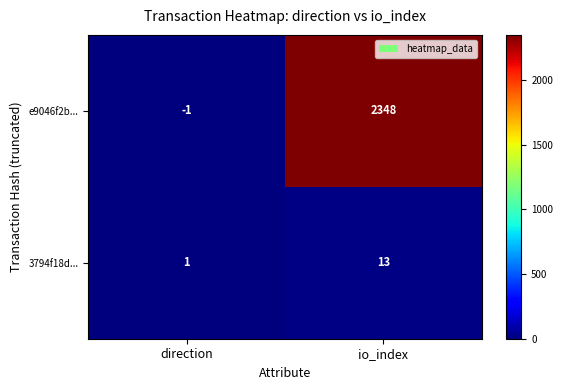

At which category does the chart reach its minimum across all series?

direction